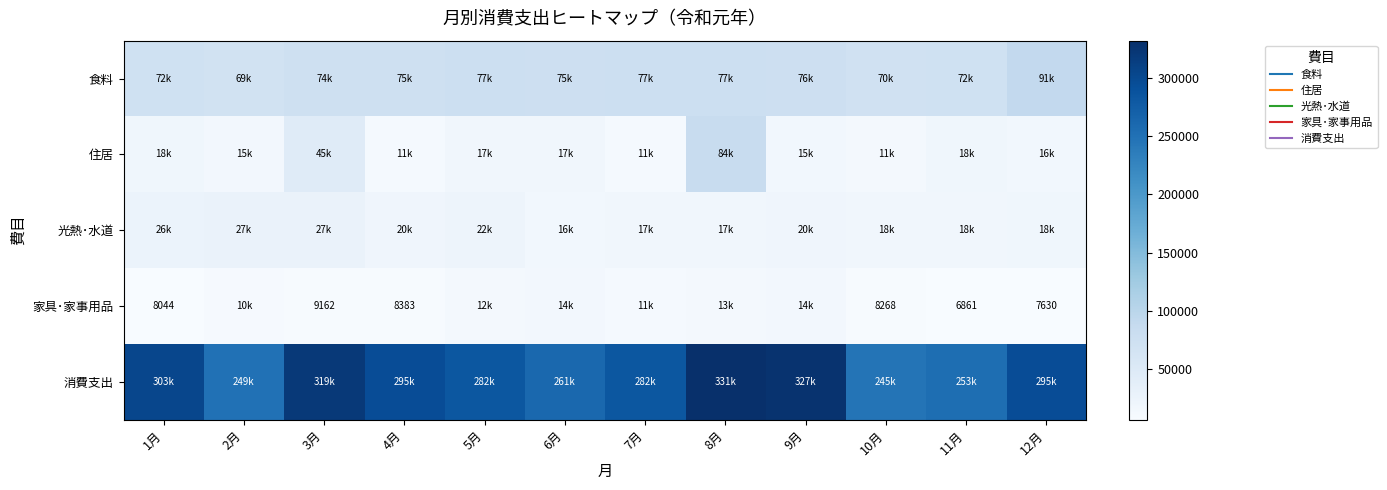

At 5月, list the series in order from smallest to largest.

家具･家事用品, 住居, 光熱･水道, 食料, 消費支出